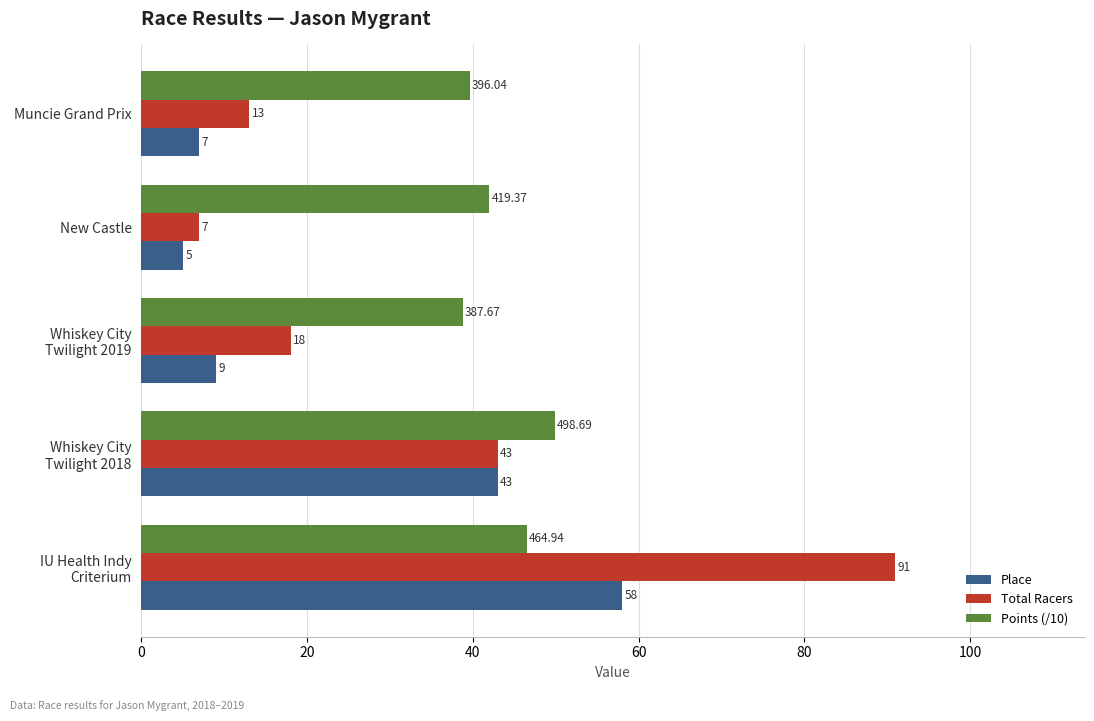

Which category has the lowest value across all series?

New Castle